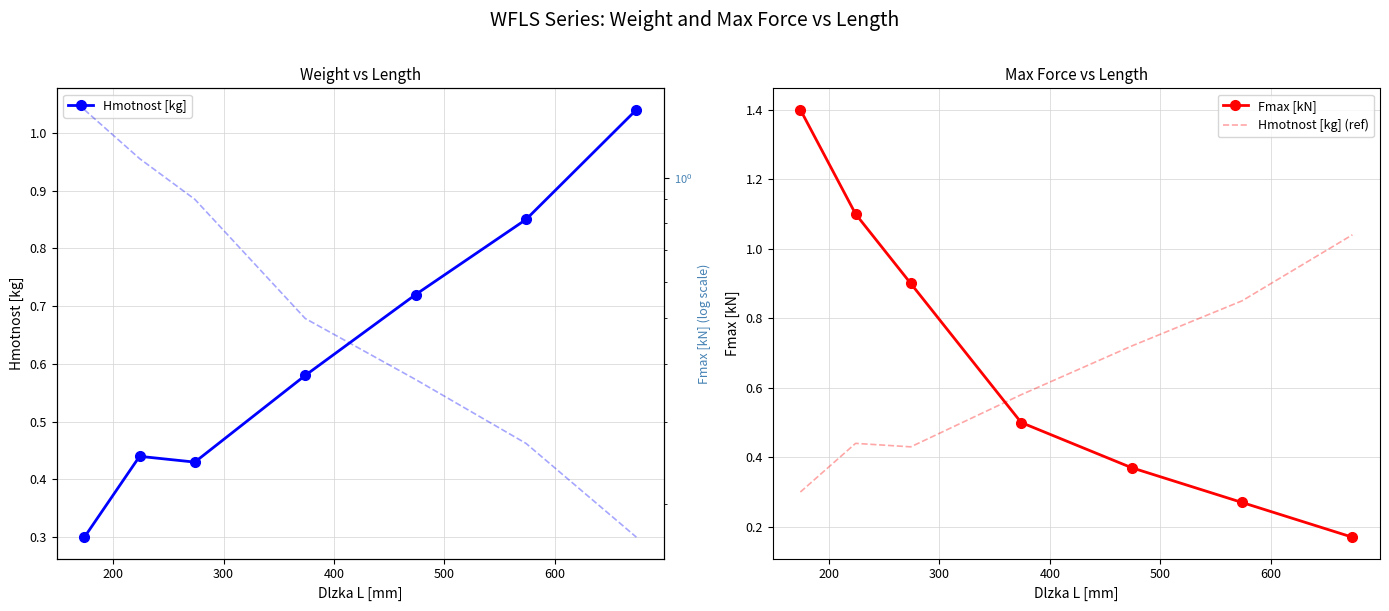

True or false: Hmotnost [kg] has more than 2 points higher than both neighbors.

False